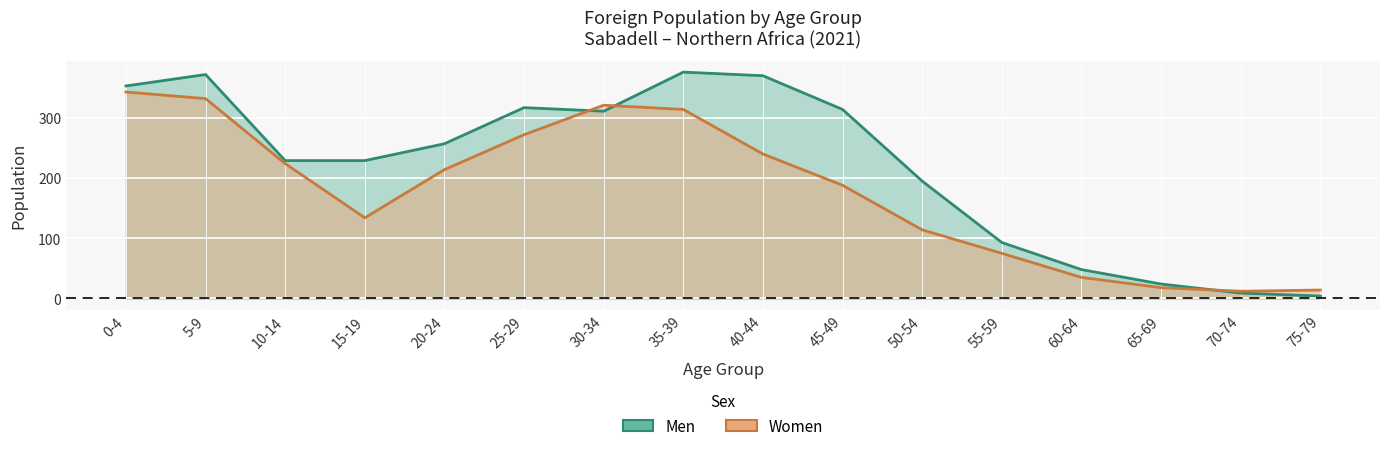

What is the minimum value for Men?

4